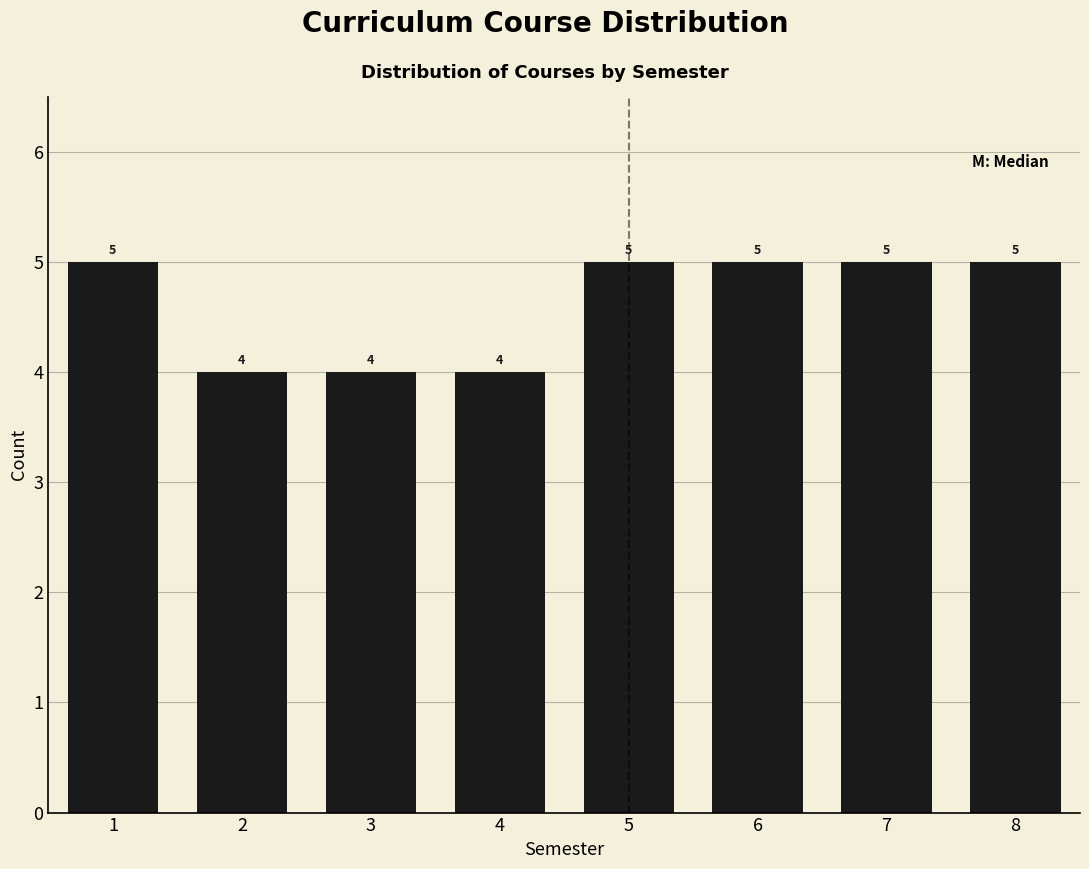

Reading left to right, what are all the values shown in this chart?

1=5	2=4	3=4	4=4	5=5	6=5	7=5	8=5